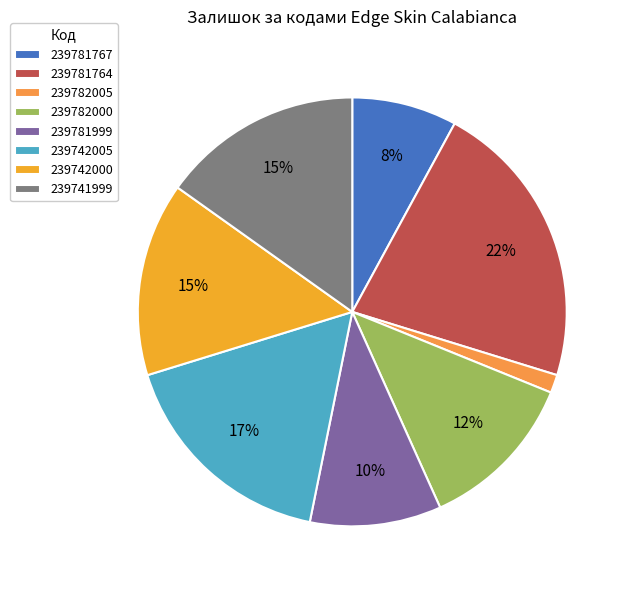

Which slice is the smallest?

239782005